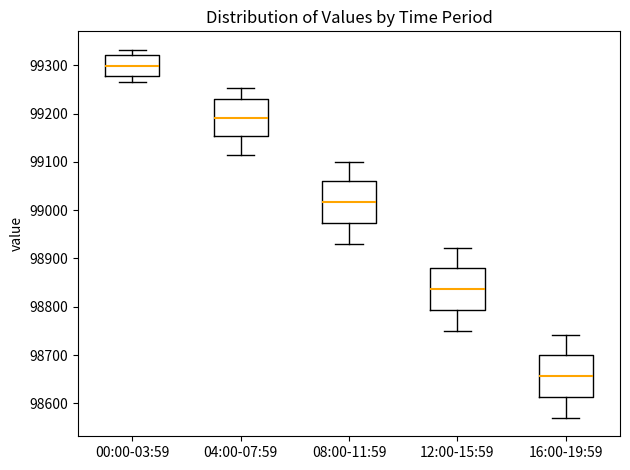

Where does the lower whisker of the box for 08:00-11:59 end on the y-axis? The values are not printed on the chart, so give them approximately, as read against the axis.

98930